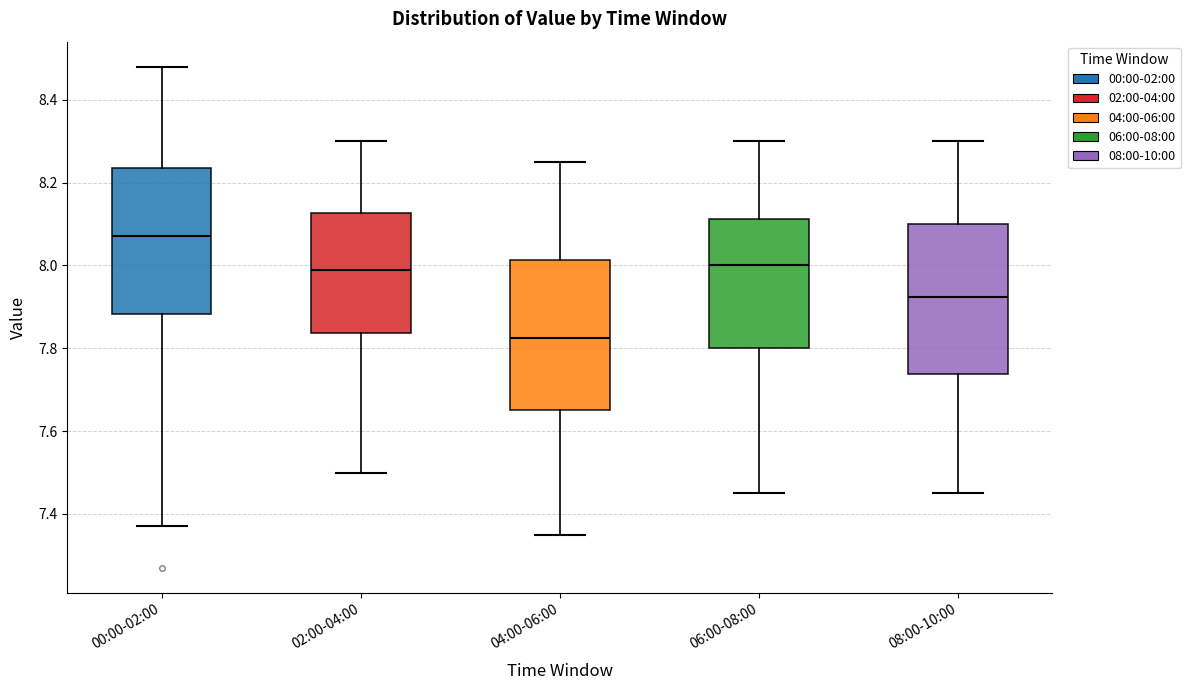

Reading left to right, read every box against the y-axis: the position of its median line, the range the box covers, and the ends of its whiskers. The values are not printed on the chart, so give them approximately, as read against the axis.

00:00-02:00: median 8.08, box 7.88 to 8.24, whiskers 7.38 to 8.48
02:00-04:00: median 8.00, box 7.84 to 8.12, whiskers 7.50 to 8.30
04:00-06:00: median 7.82, box 7.66 to 8.02, whiskers 7.36 to 8.26
06:00-08:00: median 8.00, box 7.80 to 8.12, whiskers 7.46 to 8.30
08:00-10:00: median 7.92, box 7.74 to 8.10, whiskers 7.46 to 8.30